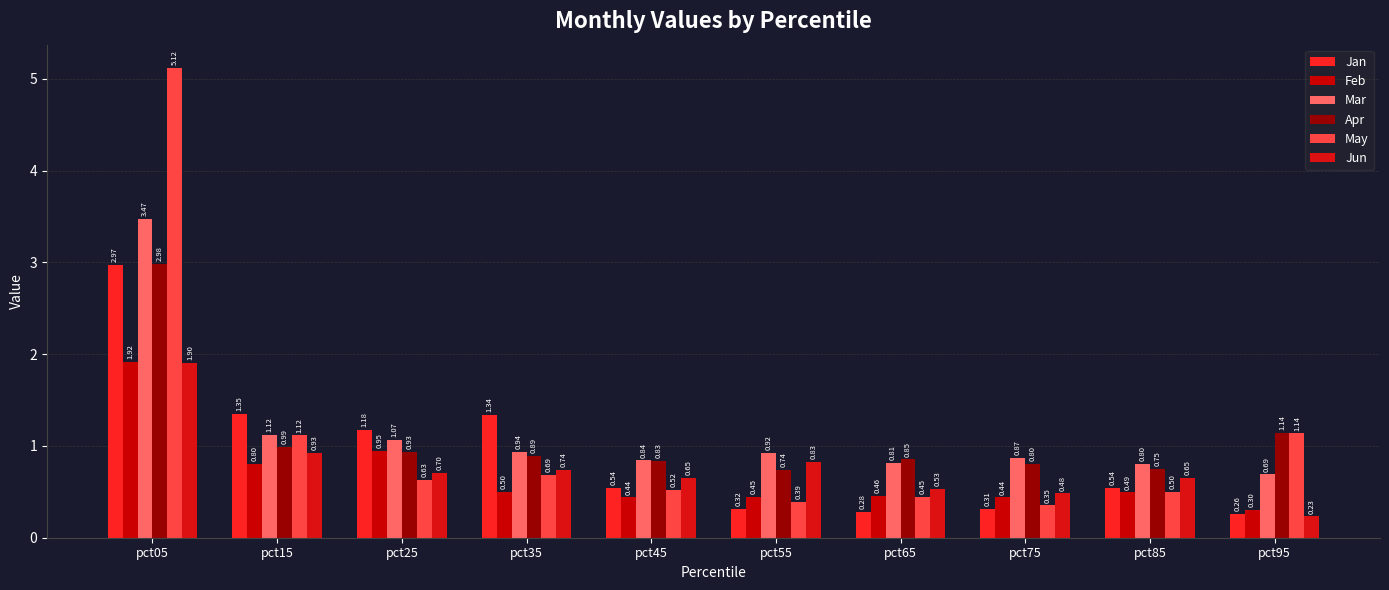

Reading right to left, extract all data points from this chart.

Jan: pct95=0.3	pct85=0.5	pct75=0.3	pct65=0.3	pct55=0.3	pct45=0.5	pct35=1.3	pct25=1.2	pct15=1.3	pct05=3.0
Feb: pct95=0.3	pct85=0.5	pct75=0.4	pct65=0.5	pct55=0.4	pct45=0.4	pct35=0.5	pct25=0.9	pct15=0.8	pct05=1.9
Mar: pct95=0.7	pct85=0.8	pct75=0.9	pct65=0.8	pct55=0.9	pct45=0.8	pct35=0.9	pct25=1.1	pct15=1.1	pct05=3.5
Apr: pct95=1.1	pct85=0.8	pct75=0.8	pct65=0.9	pct55=0.7	pct45=0.8	pct35=0.9	pct25=0.9	pct15=1.0	pct05=3.0
May: pct95=1.1	pct85=0.5	pct75=0.4	pct65=0.4	pct55=0.4	pct45=0.5	pct35=0.7	pct25=0.6	pct15=1.1	pct05=5.1
Jun: pct95=0.2	pct85=0.7	pct75=0.5	pct65=0.5	pct55=0.8	pct45=0.7	pct35=0.7	pct25=0.7	pct15=0.9	pct05=1.9